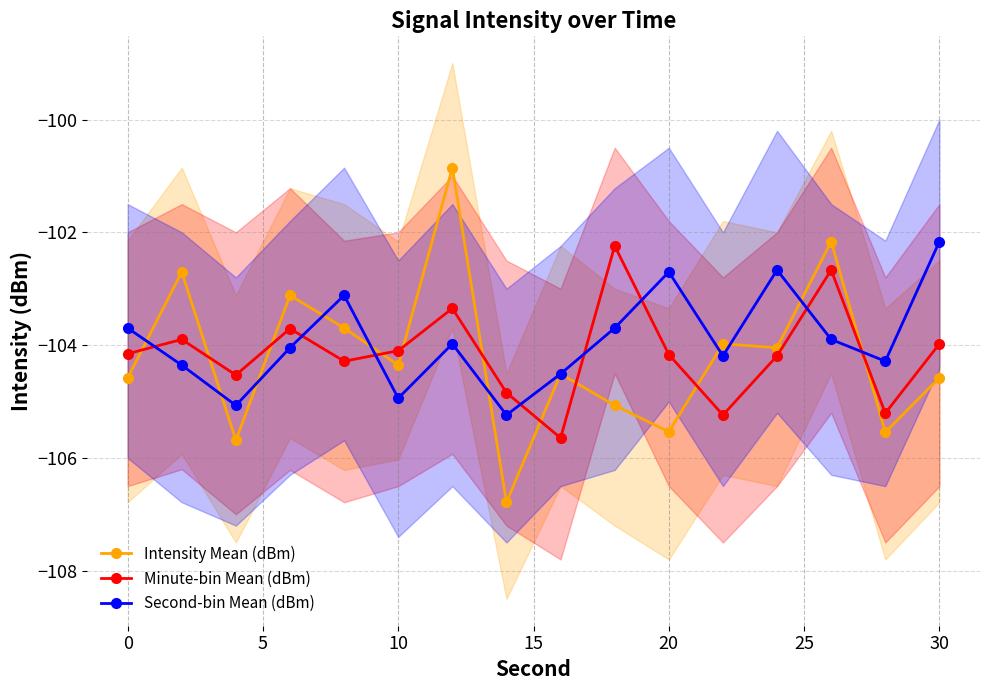

Is this an area chart (filled region under the line)?

No